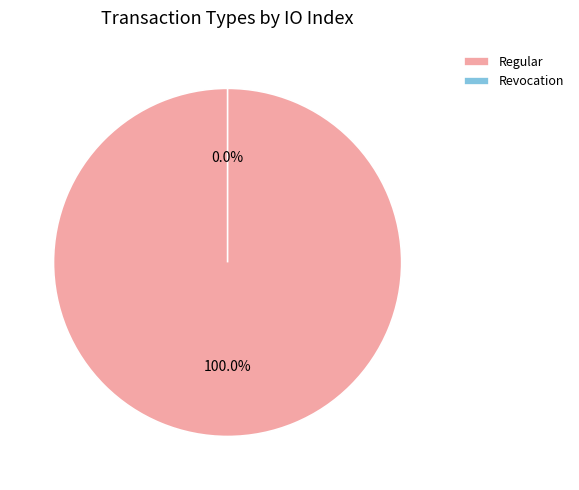

Rank the categories by value from highest to lowest.

Regular, Revocation